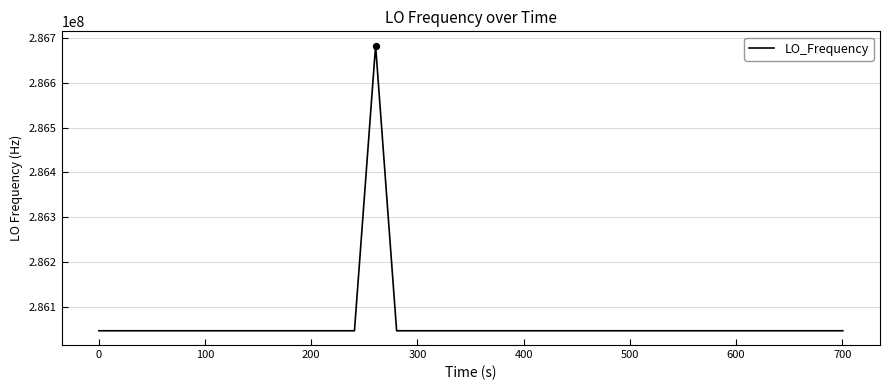

What is the greatest value displayed?

286682706.7